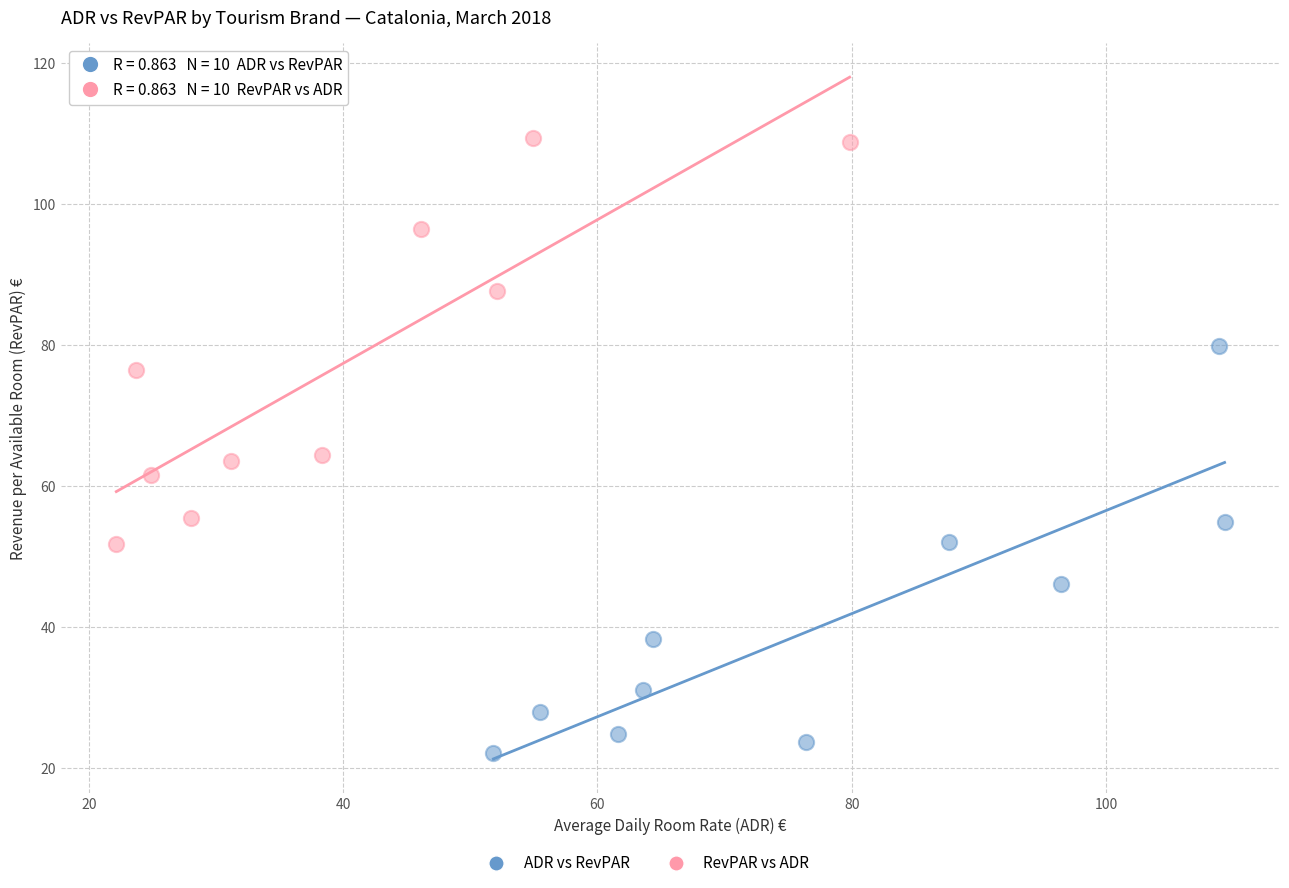

Which series reaches the minimum Y coordinate?

ADR vs RevPAR